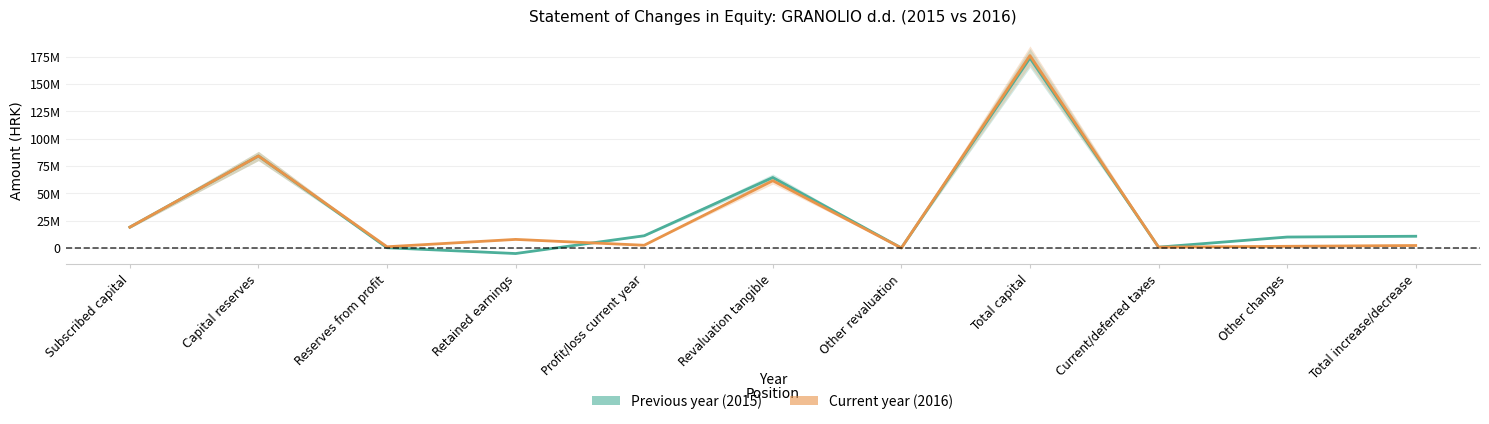

True or false: Previous year has a value of -5125637.5 at Retained earnings.

True